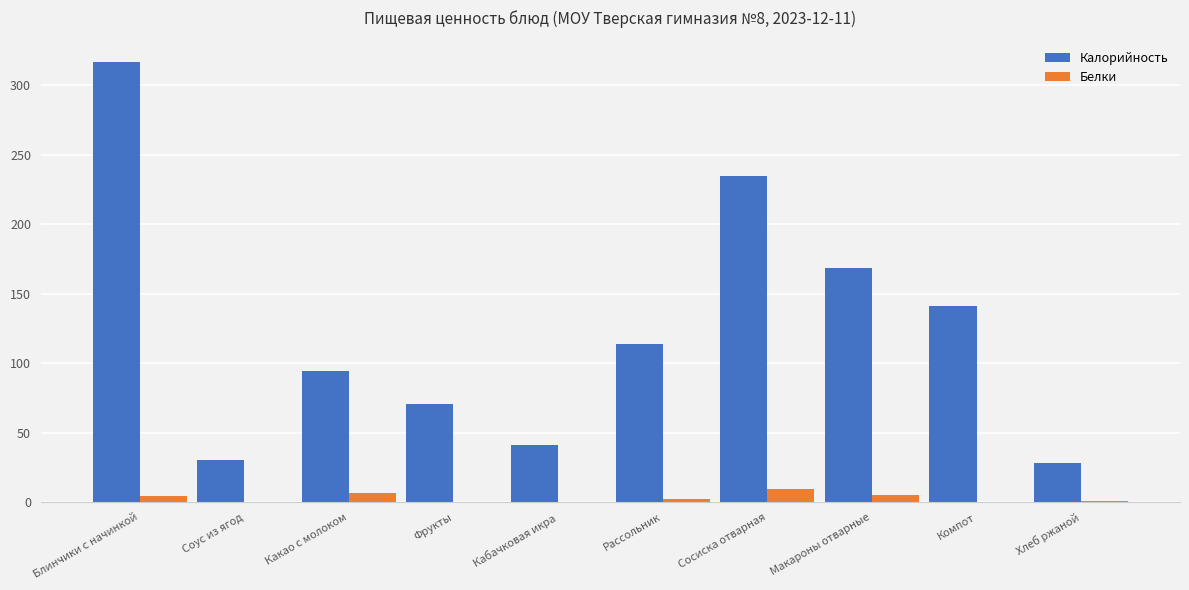

The Калорийность series shows 94.7 at Какао с молоком. True or false?

True